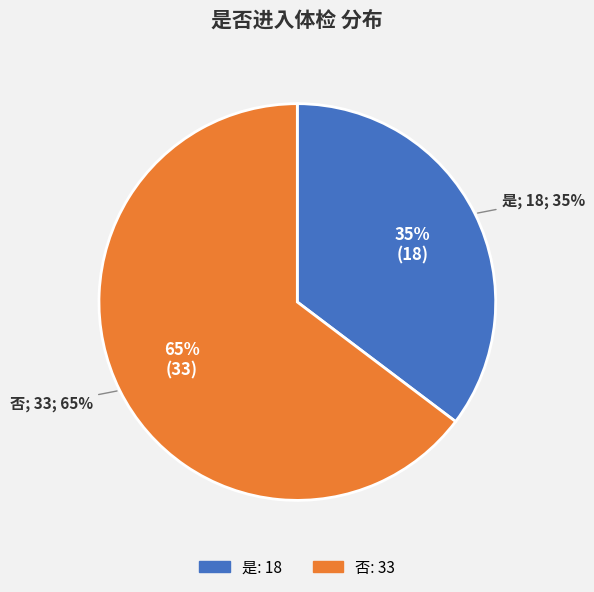

True or false: 否 accounts for 79% of the total.

False